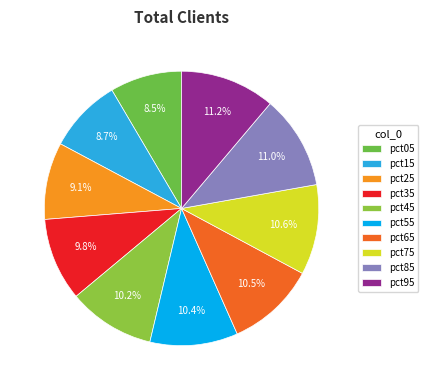

Is the sum of pct05 and pct55 greater than half?

No